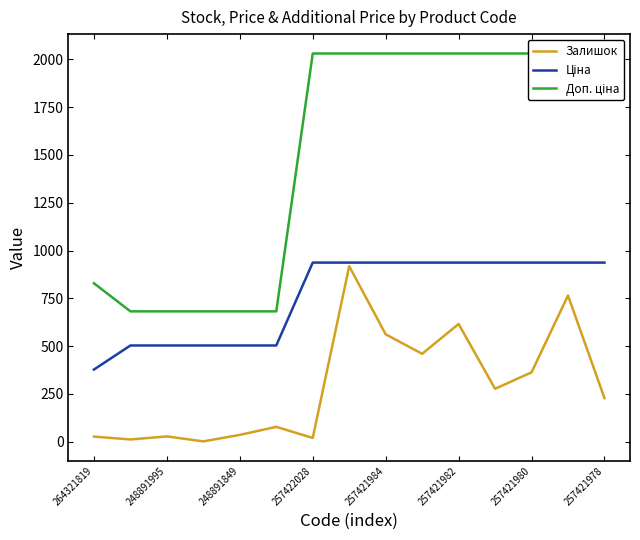

Where is Доп. ціна nearest to the value 1356?

264321819